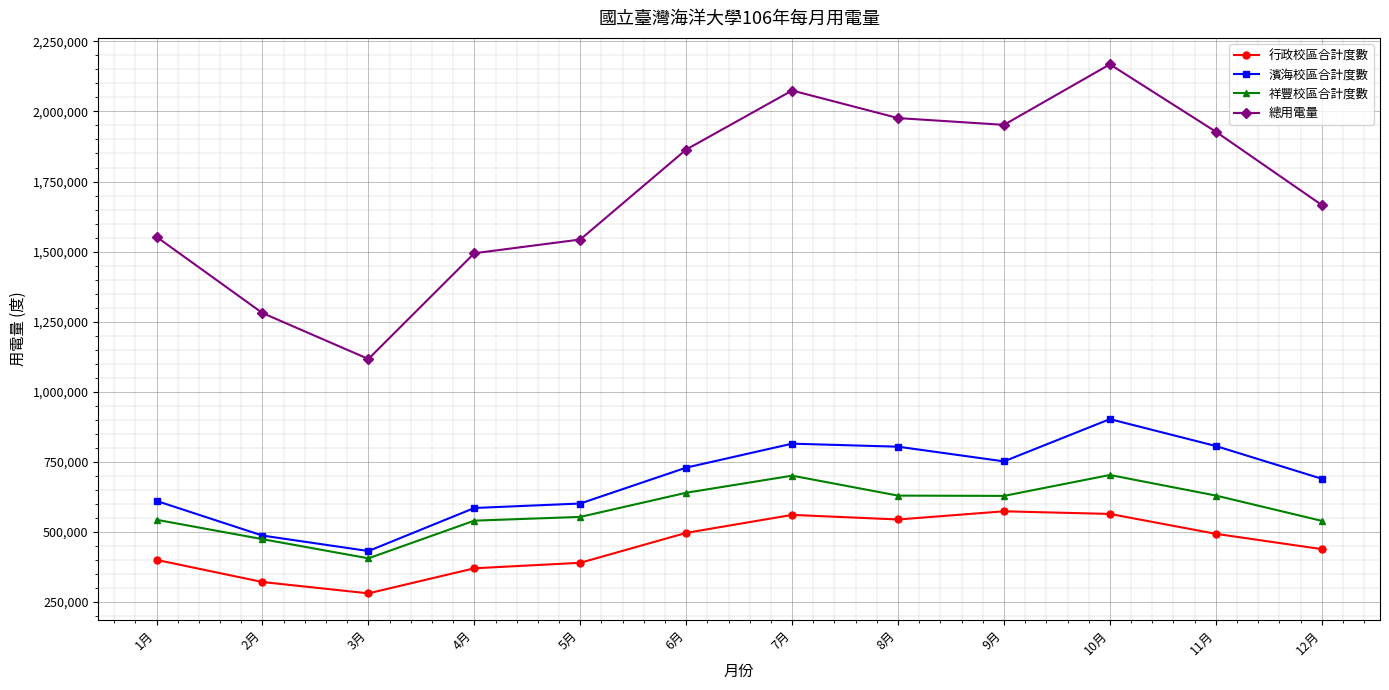

What is the difference between the highest and lowest values at 4月?

1124400